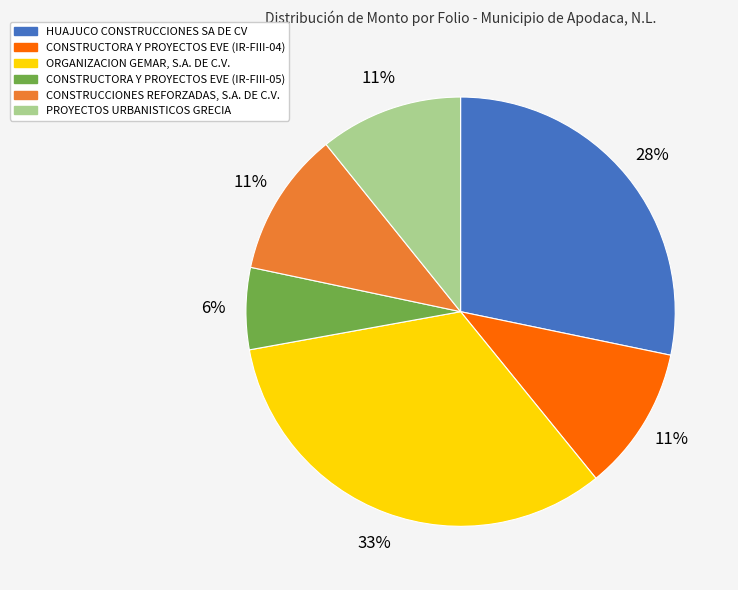

To the nearest percent, what is the average slice percentage?

17%